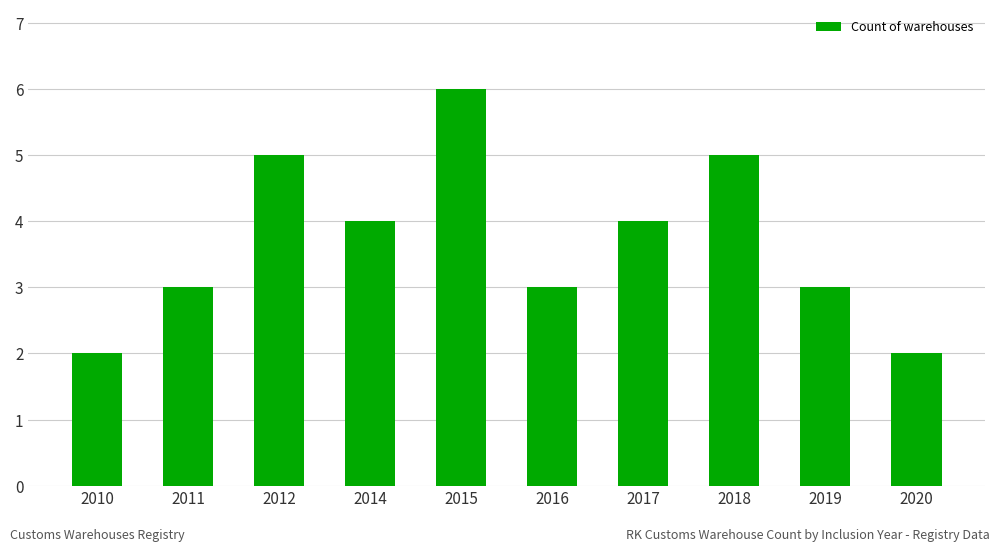

What is the difference between the maximum and minimum values?

4